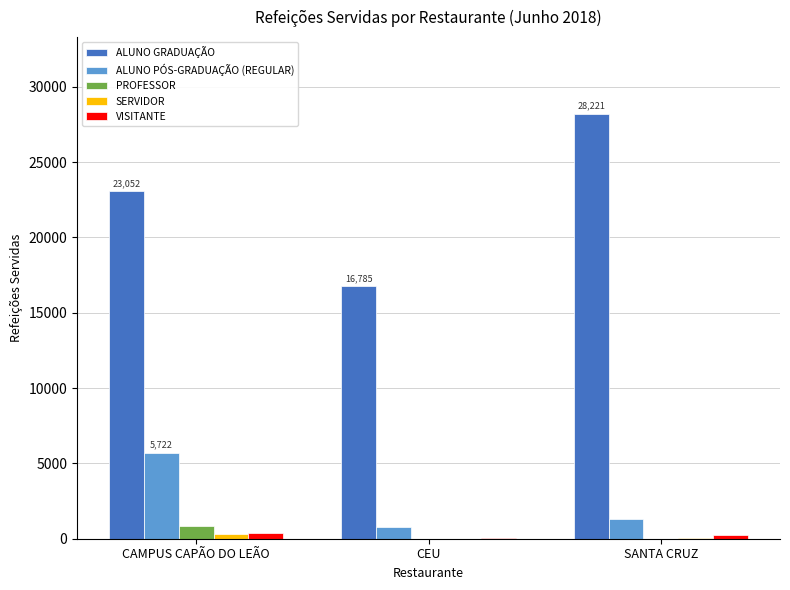

What is the total value across all series at CAMPUS CAPÃO DO LEÃO?

30307